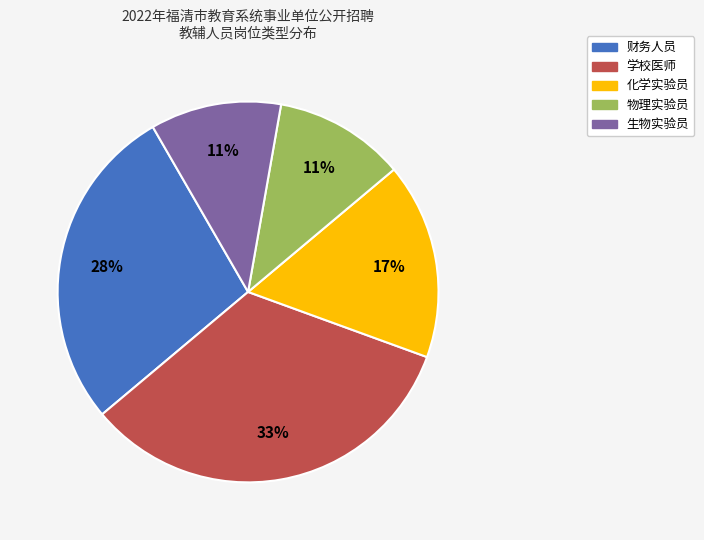

Does any single category account for the majority?

No